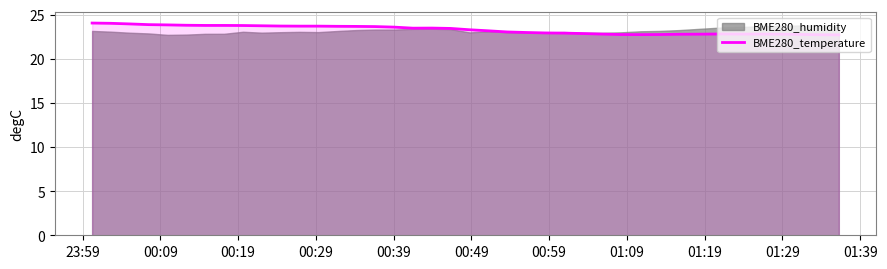

What is the maximum value for BME280_temperature?

24.0